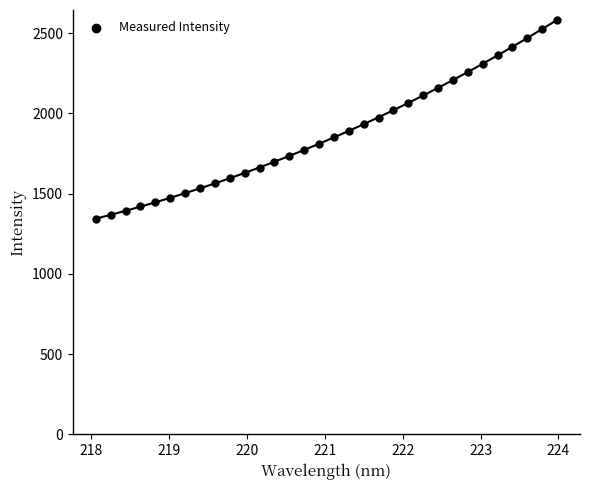

What is the range of Y values (max minus min)?

1238.4